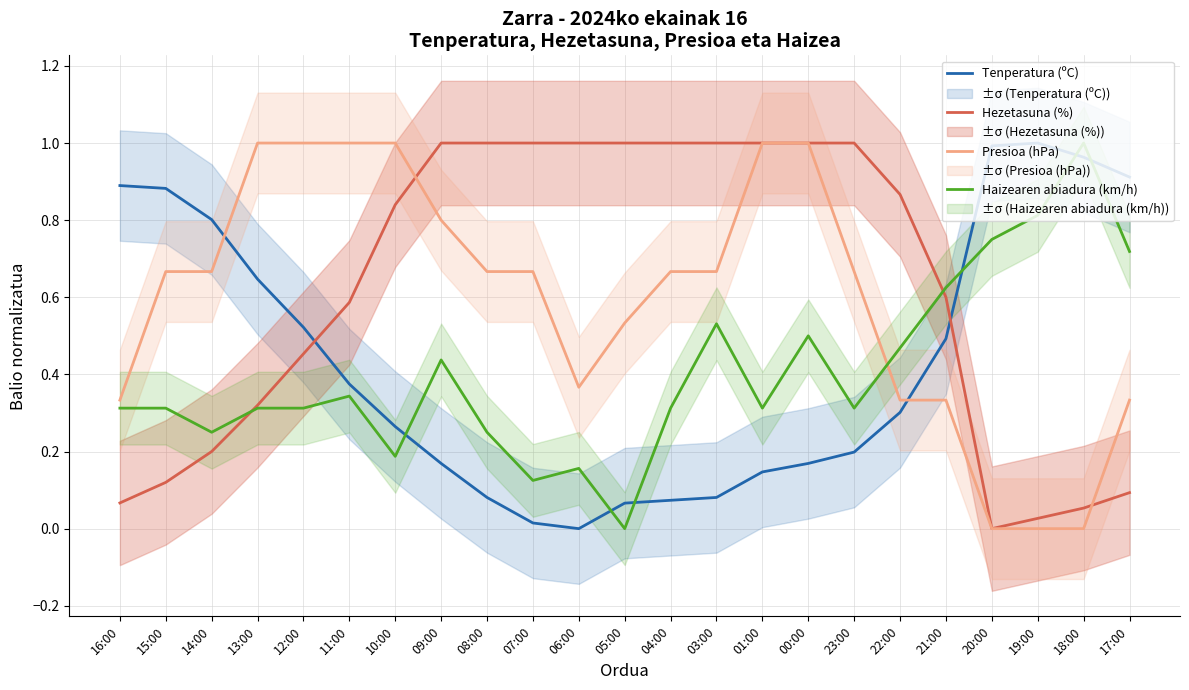

Does the chart have visible grid lines?

Yes